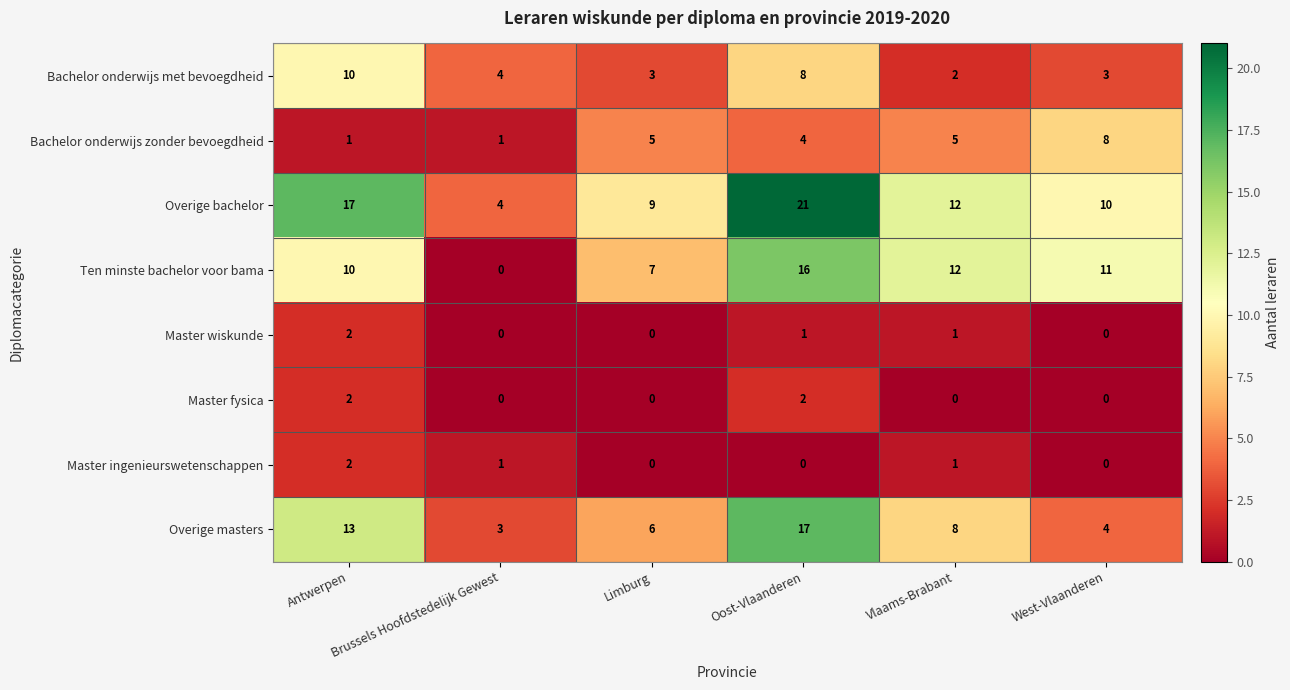

Count the number of data series in this chart.

8